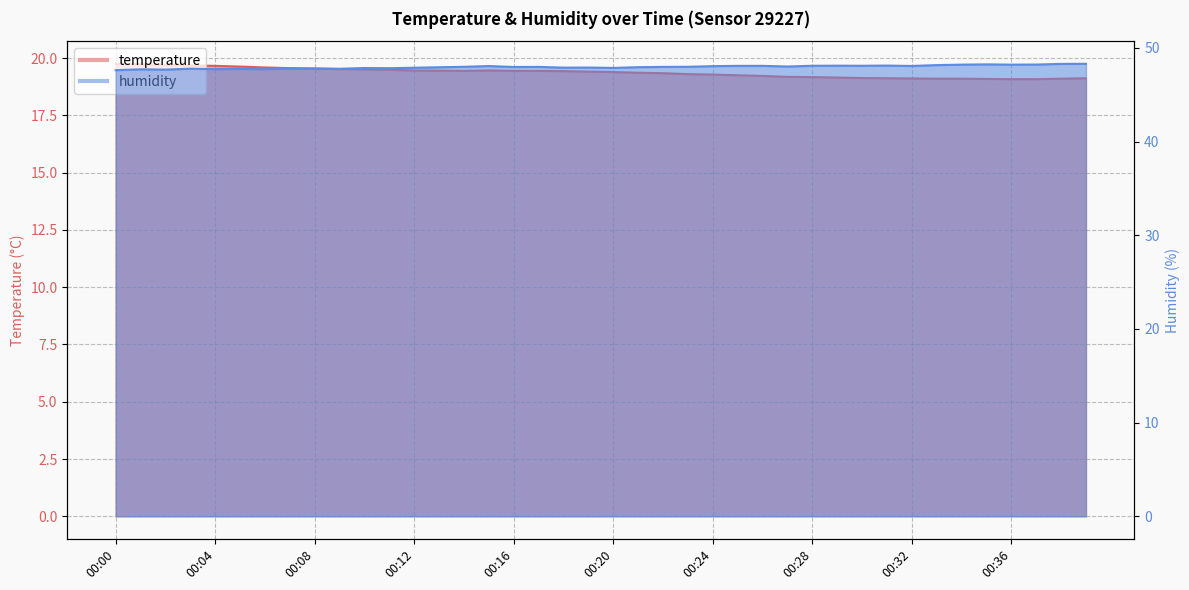

True or false: temperature has more than 0 points higher than both neighbors.

True